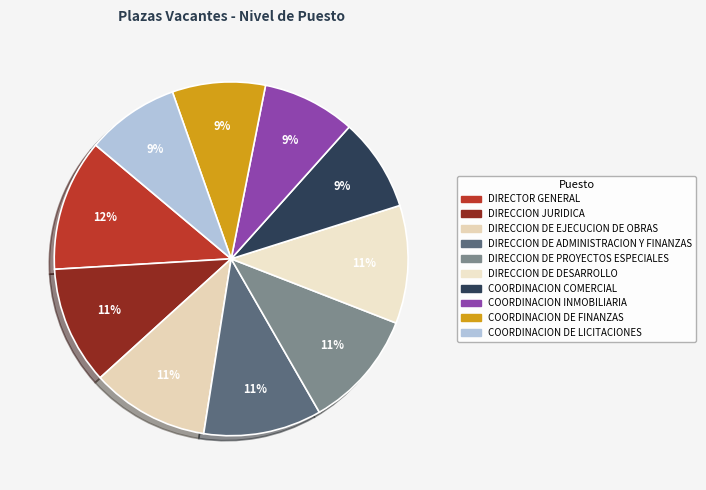

To the nearest percent, what percentage of the pie is COORDINACION DE LICITACIONES?

9%